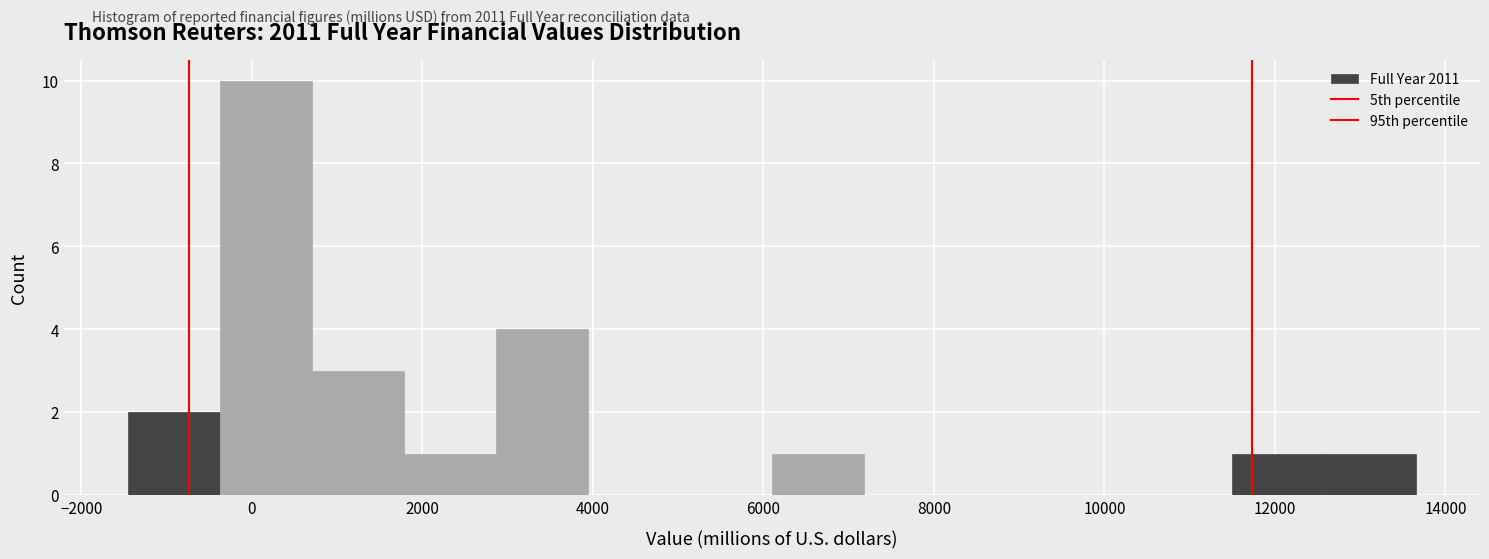

Reading left to right, transcribe this chart: for each bar, give the range it covers on the x-axis and its height. Neither the bar edges nor the heights are printed on the chart, so give them approximately, as read against the axes.

-1400 to -400: 2
-400 to 800: 10
800 to 1800: 3
1800 to 2800: 1
2800 to 4000: 4
4000 to 5000: 0
5000 to 6000: 0
6000 to 7200: 1
7200 to 8200: 0
8200 to 9400: 0
9400 to 10400: 0
10400 to 11400: 0
11400 to 12600: 1
12600 to 13600: 1